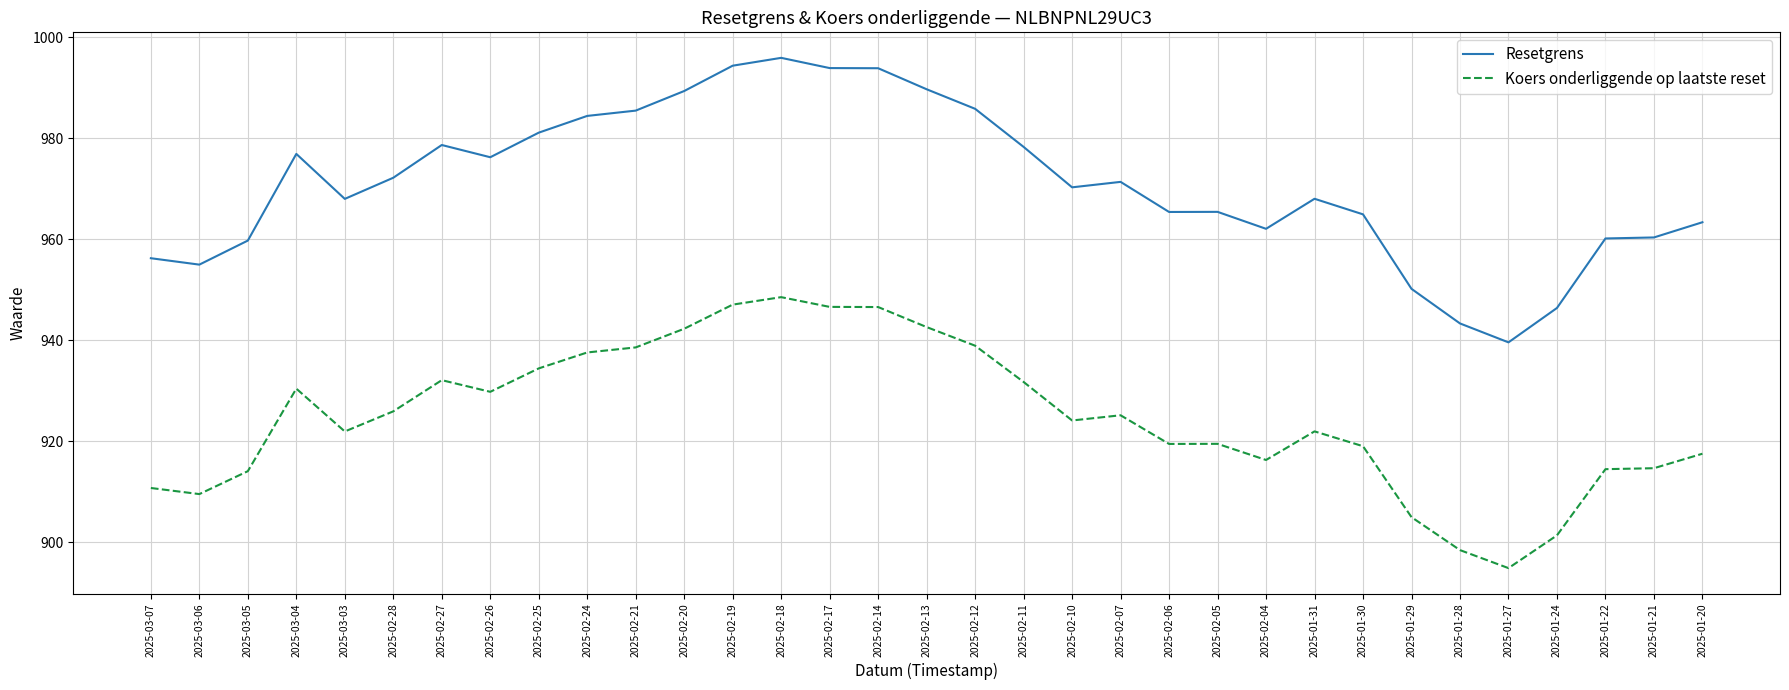

What is the difference between the Koers onderliggende op laatste reset values at 2025-03-06 and 2025-02-17?

37.1